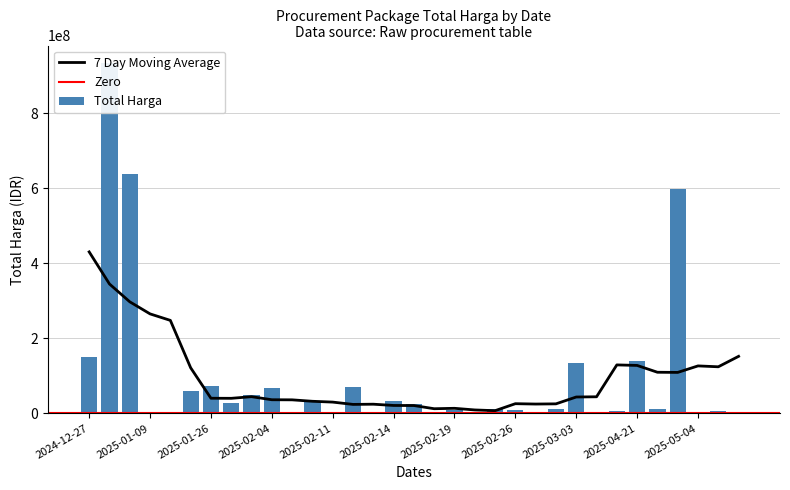

How many data points are less than 9800000?

20